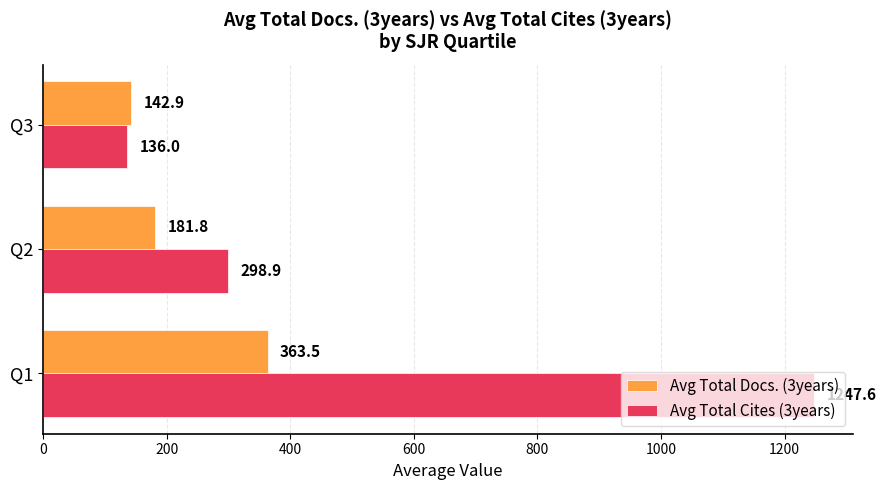

True or false: Avg Total Cites (3years) has a value of 657.3 at Q1.

False